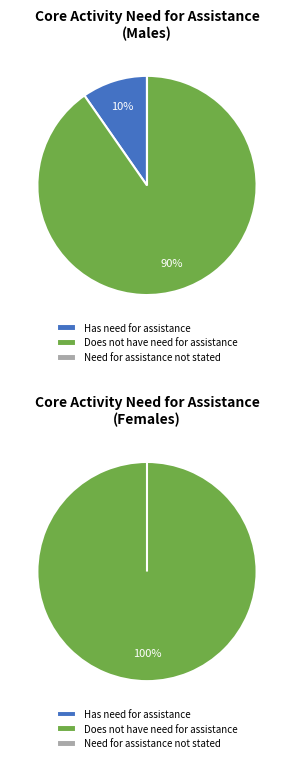

Which series has the largest range (max minus min)?

Does not have need for assistance